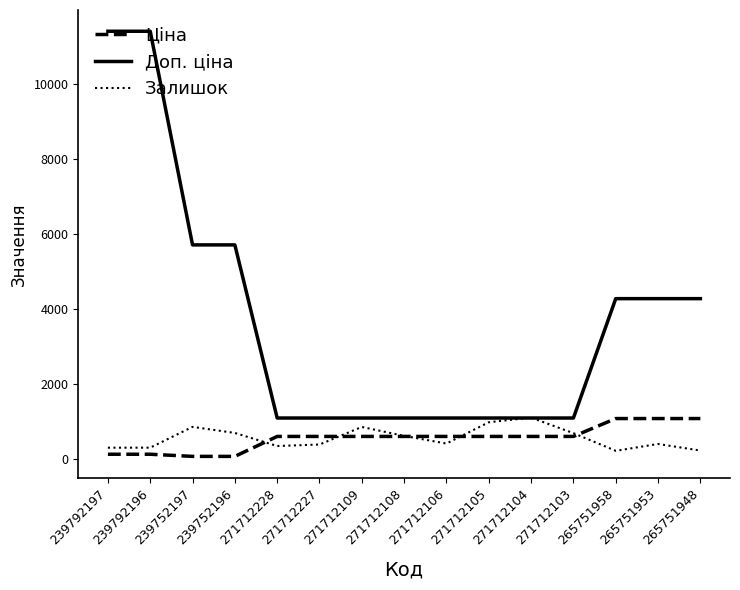

True or false: Доп. ціна and Ціна cross at least once.

False